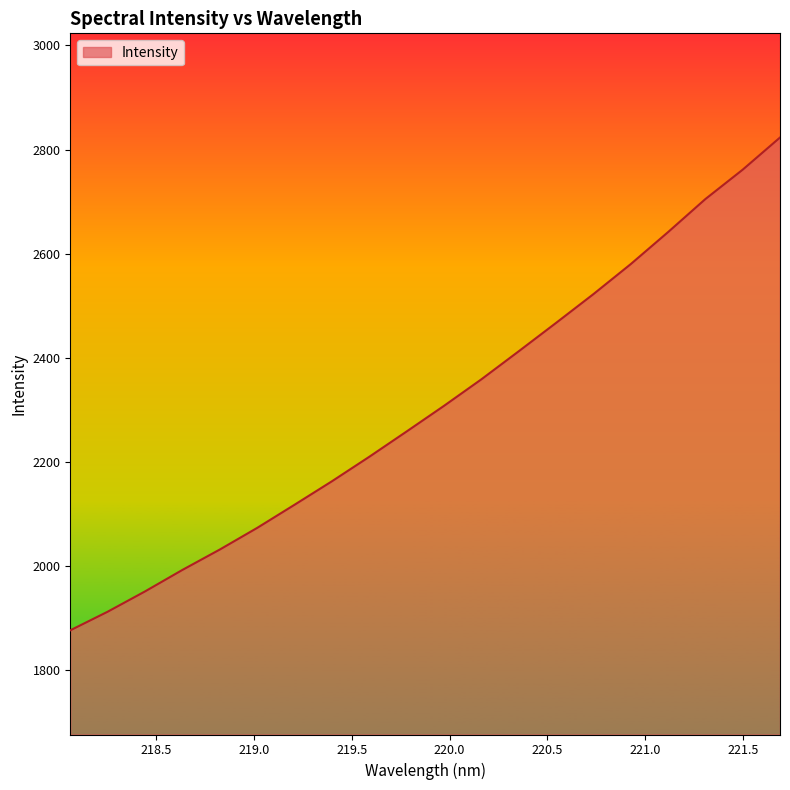

What is the greatest value displayed?

2823.0